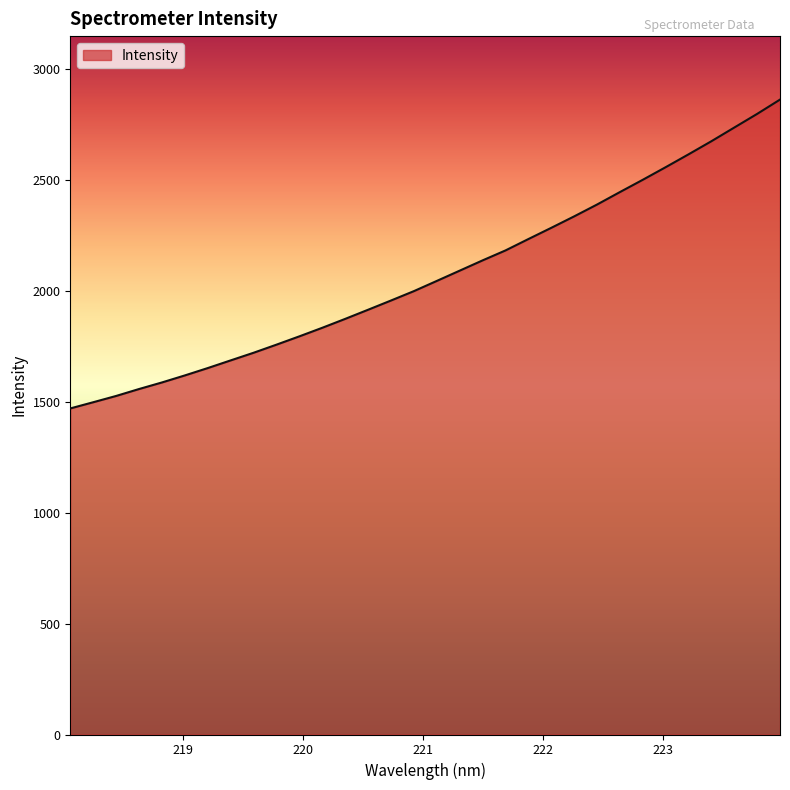

What is the greatest value displayed?

2860.2